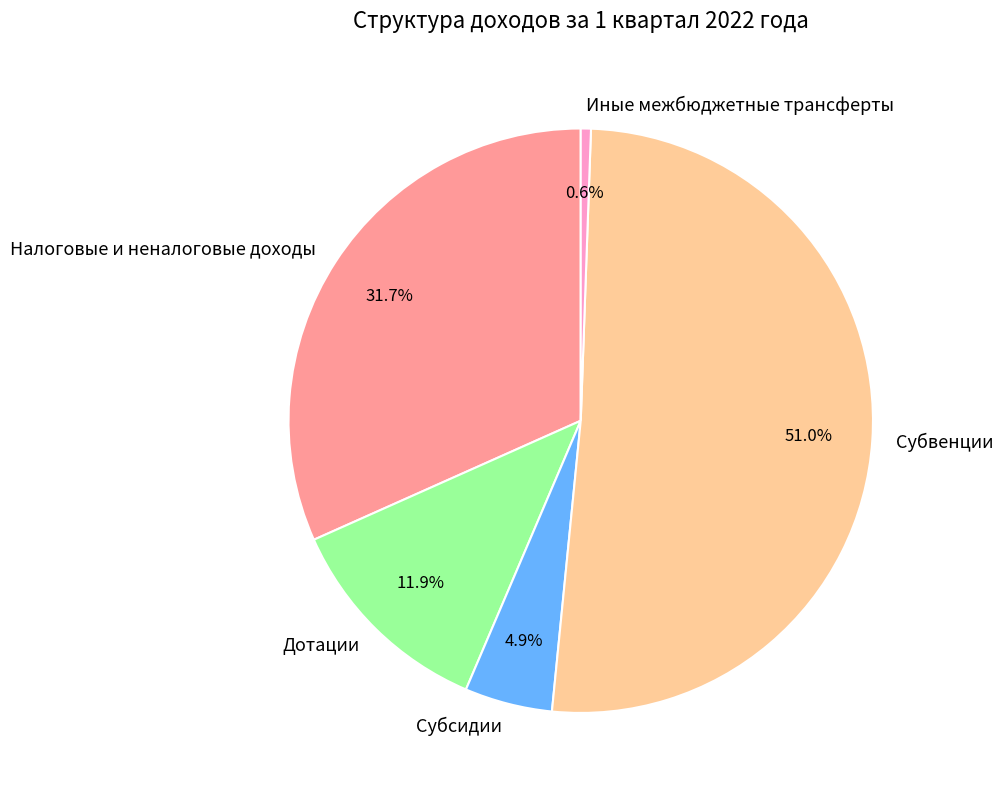

How many segments does this pie chart have?

5